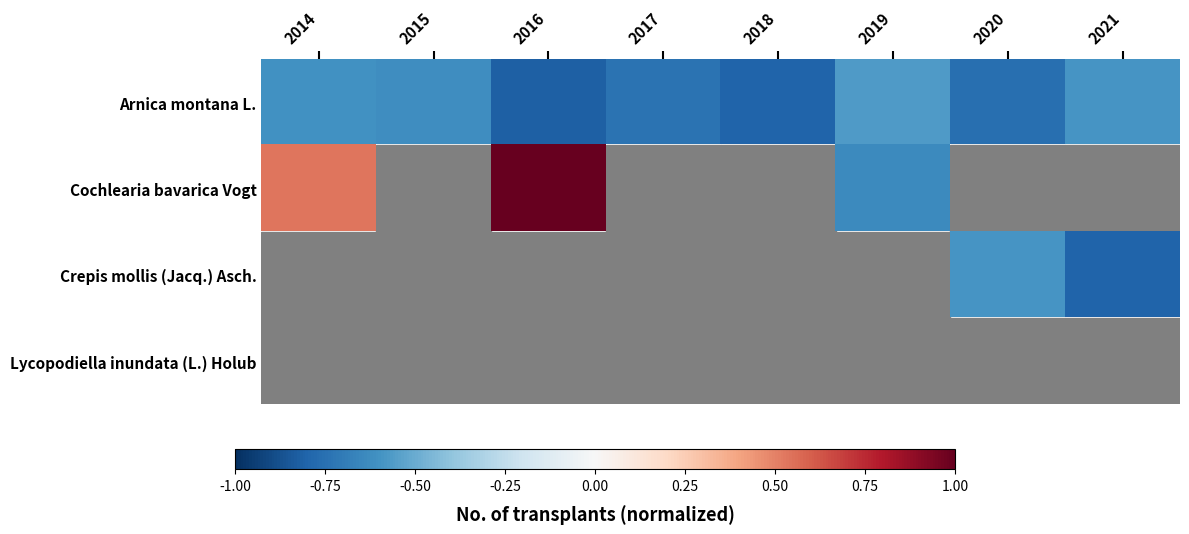

The value of Arnica montana L. at 2019 is -1.0. True or false?

False